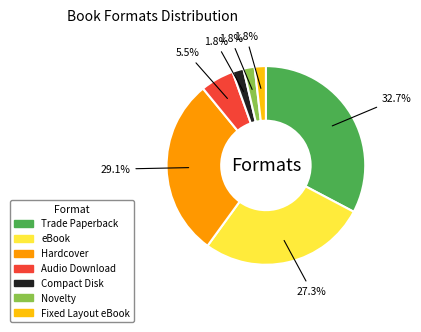

Which slice is the largest?

Trade Paperback